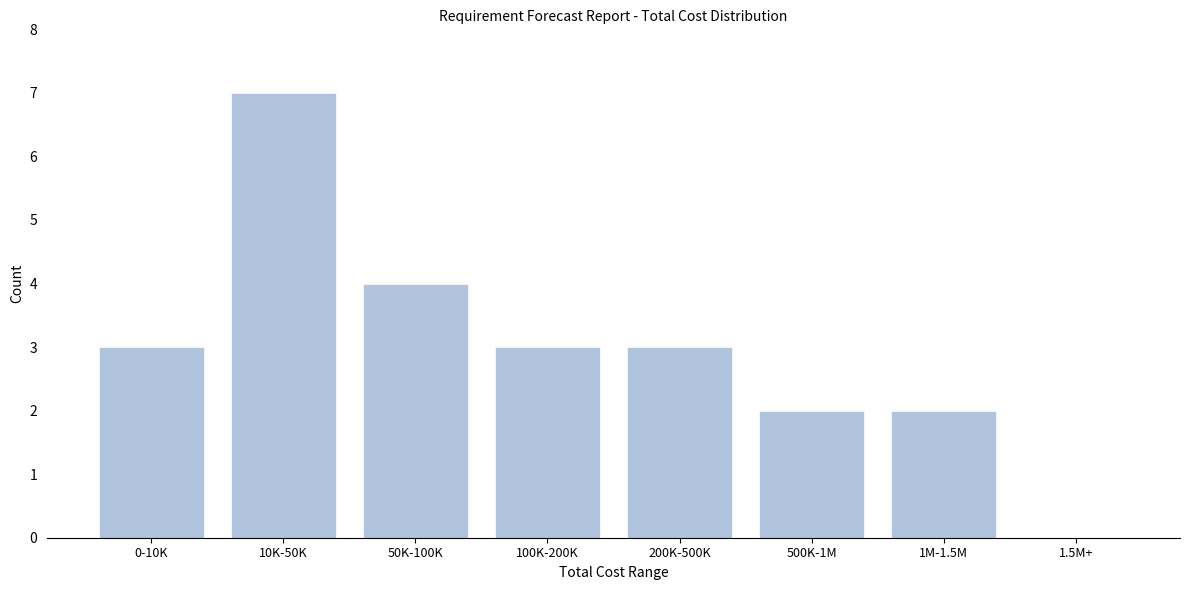

Reading left to right, transcribe all the data shown in this chart.

0-10K=3	10K-50K=7	50K-100K=4	100K-200K=3	200K-500K=3	500K-1M=2	1M-1.5M=2	1.5M+=0